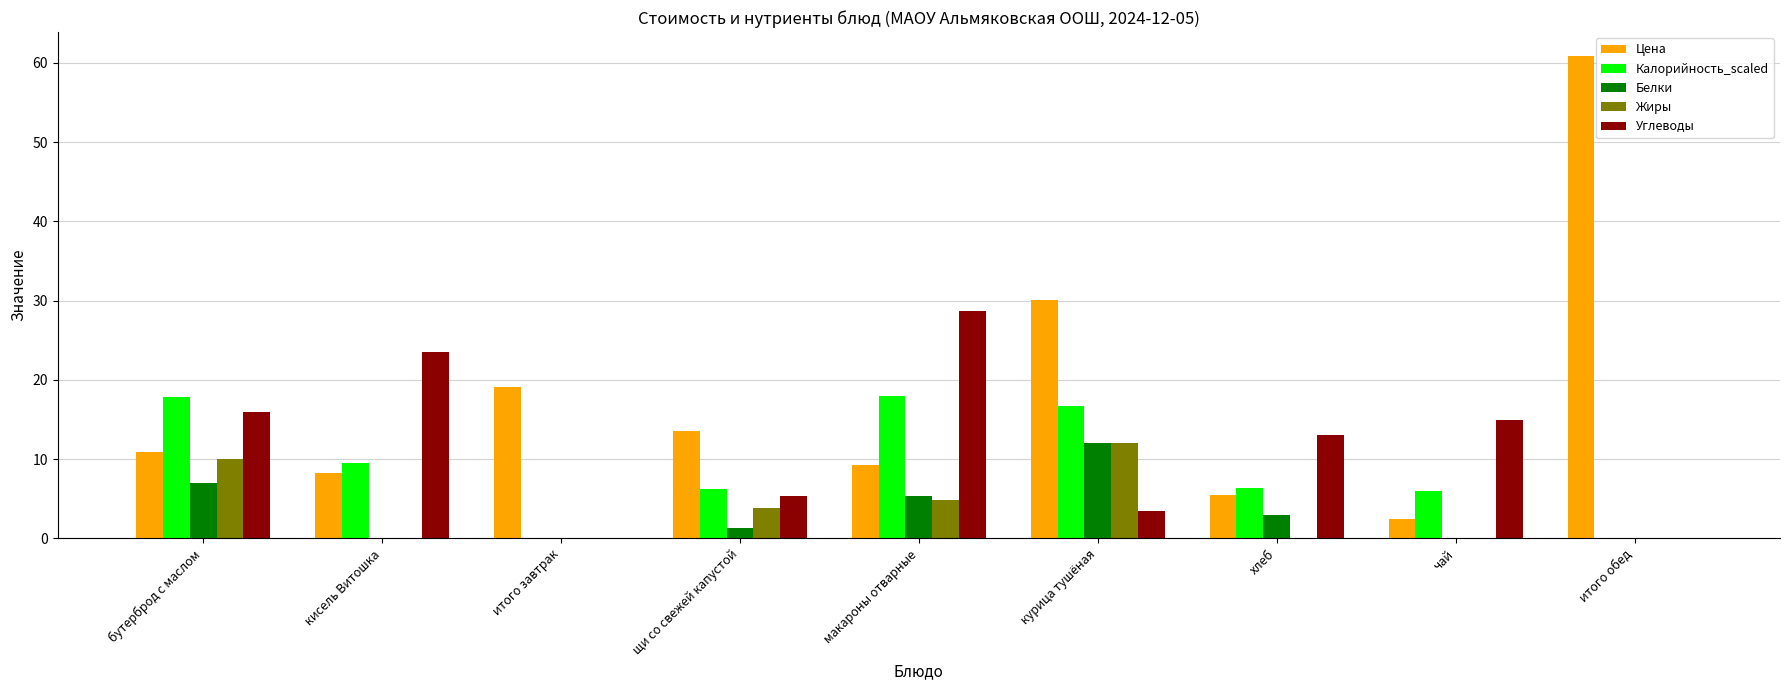

Read the Цена value at бутерброд с маслом.

10.9